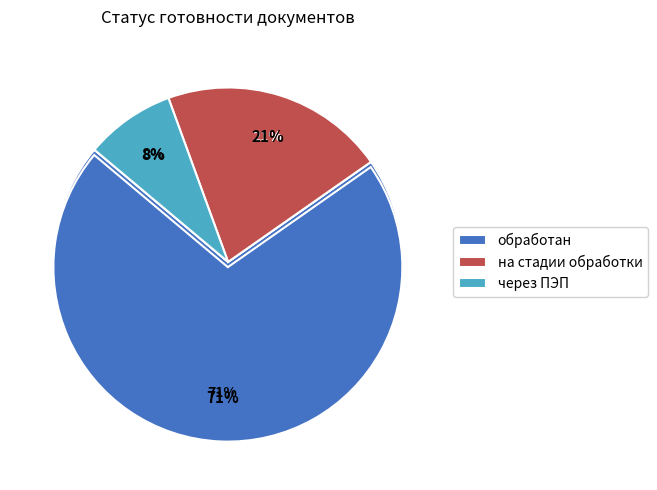

The обработан slice represents 61% of the pie. True or false?

True